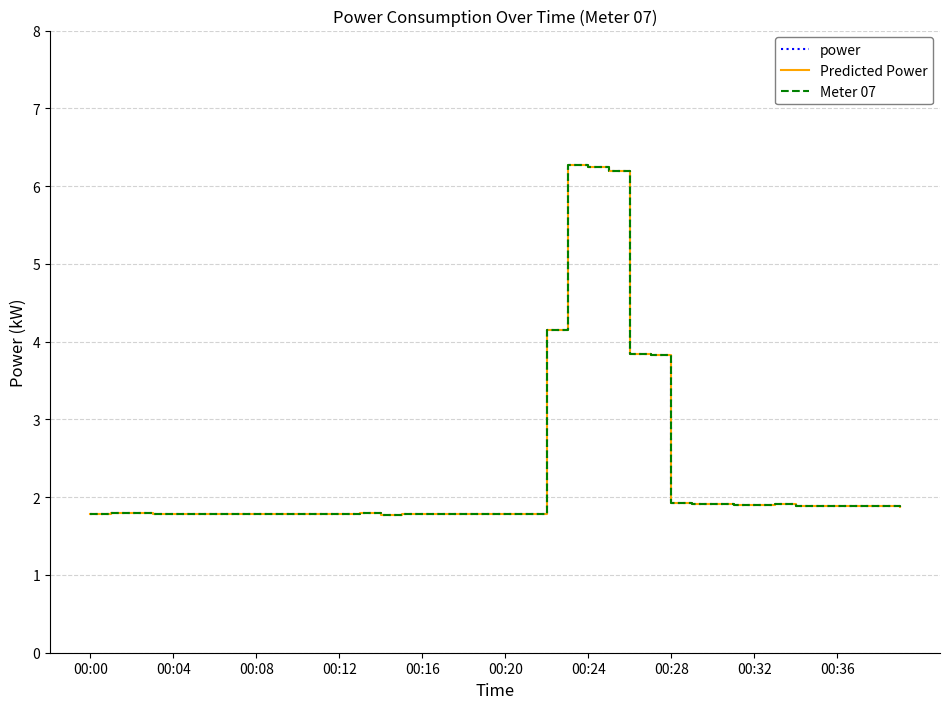

True or false: Predicted Power has more than 2 interior local peaks.

True